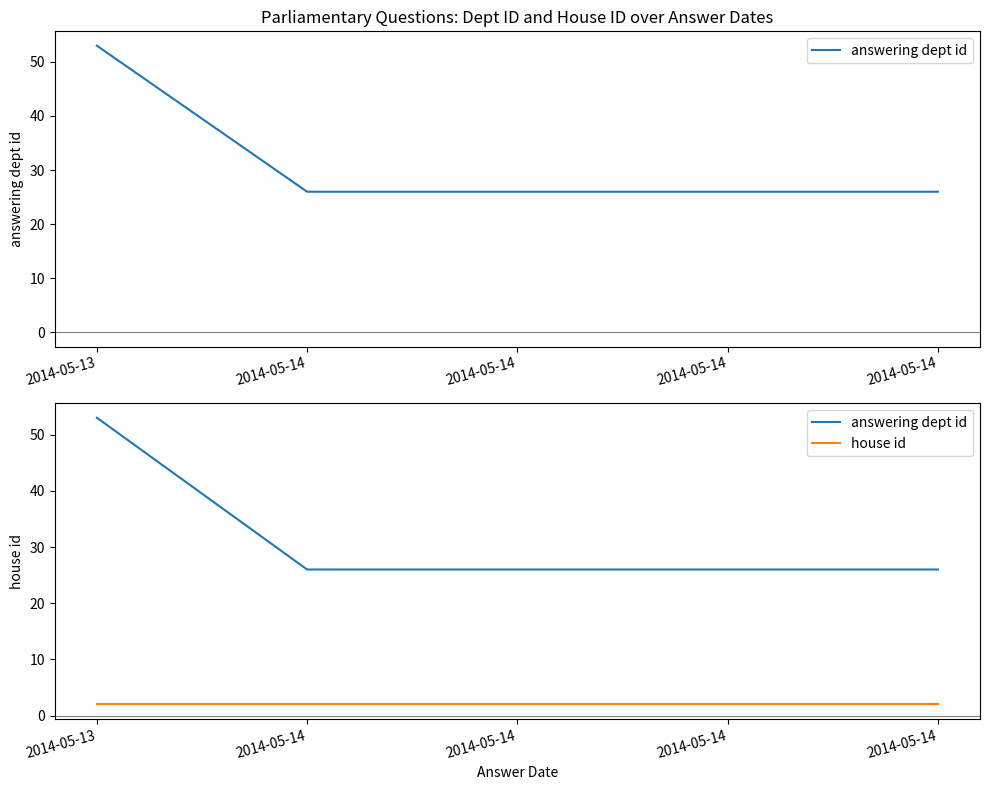

Is this an area chart (filled region under the line)?

No